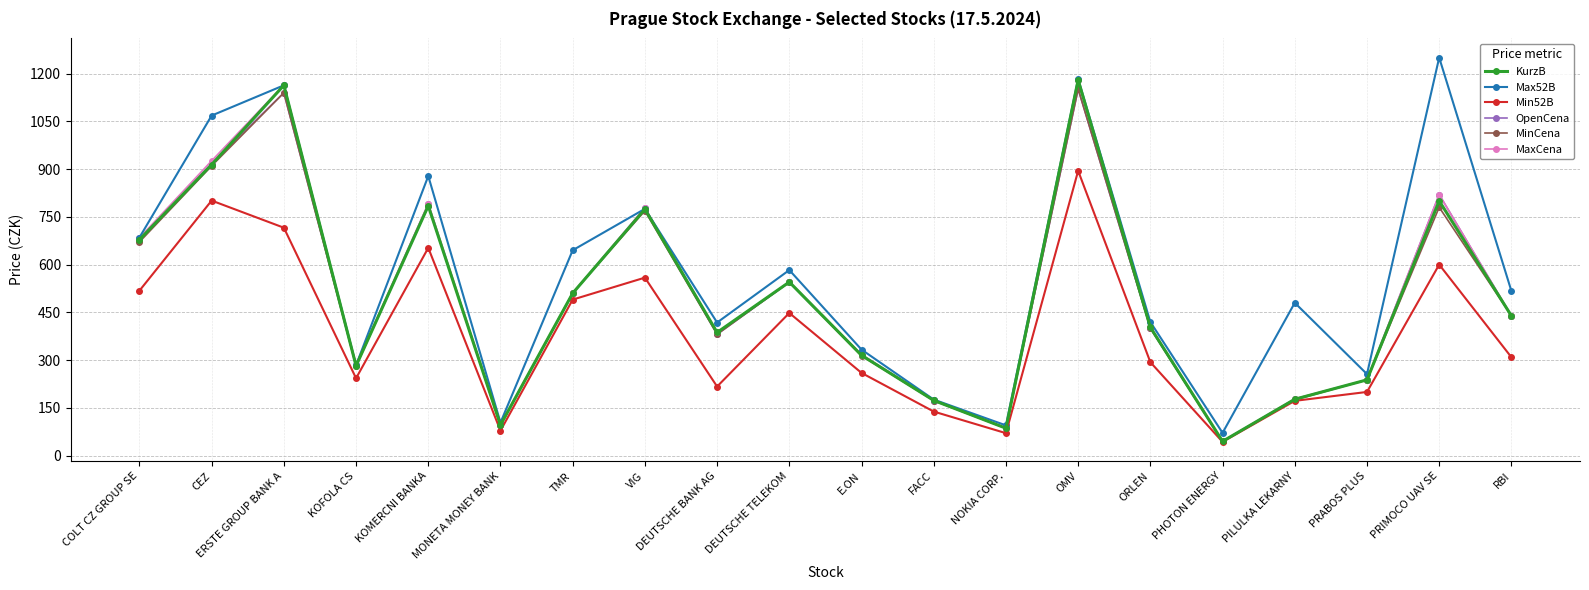

What is the difference between the second highest and second lowest values in the OpenCena series?

1053.4